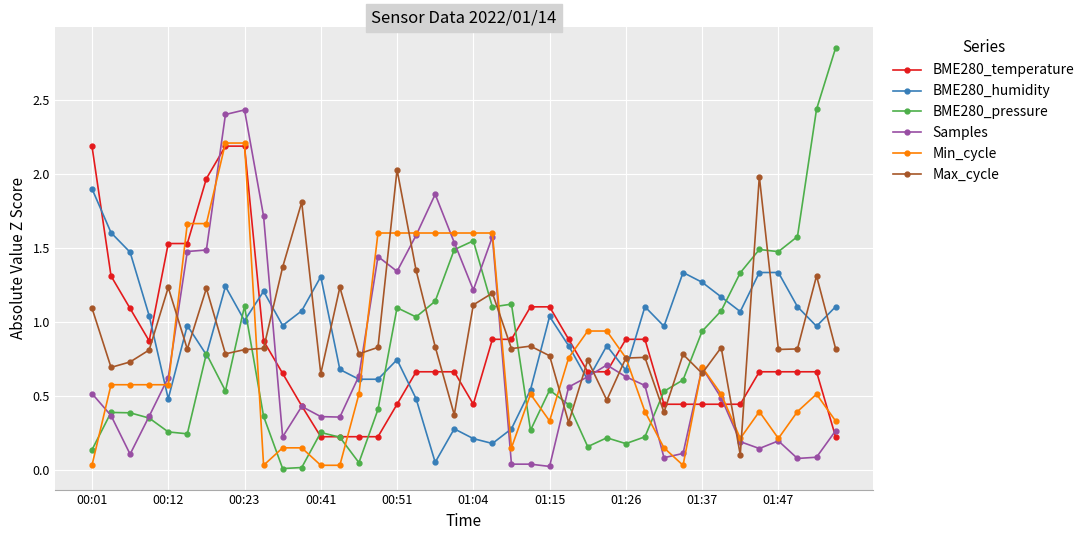

True or false: BME280_temperature and Max_cycle cross at least once.

True